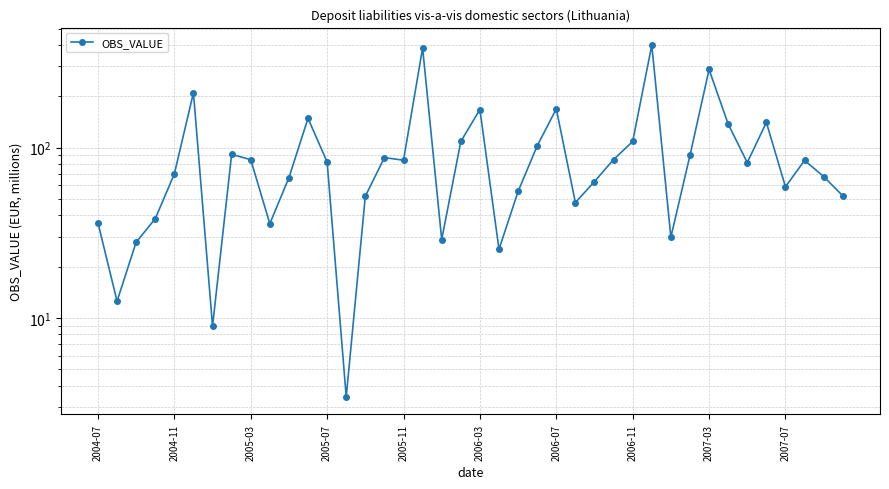

How many interior local valleys (lower than both neighbors) does the data have?

11